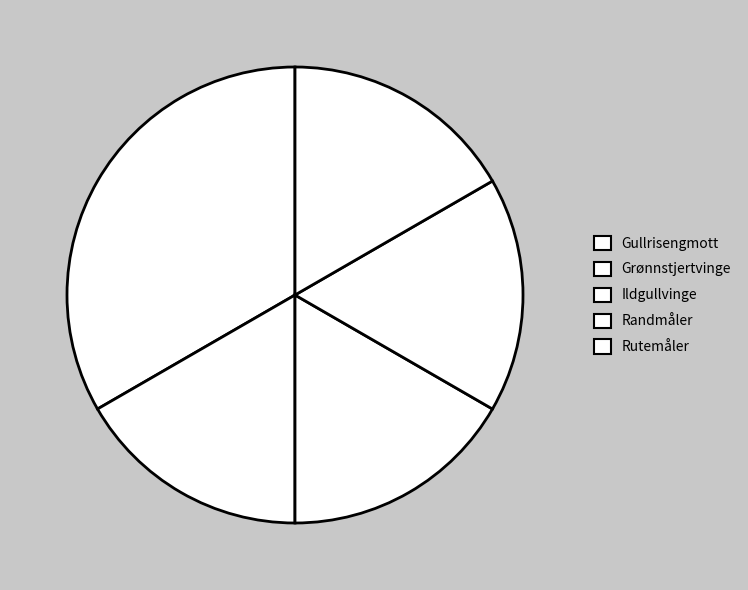

Do Grønnstjertvinge and Ildgullvinge together represent more than half of the pie?

No